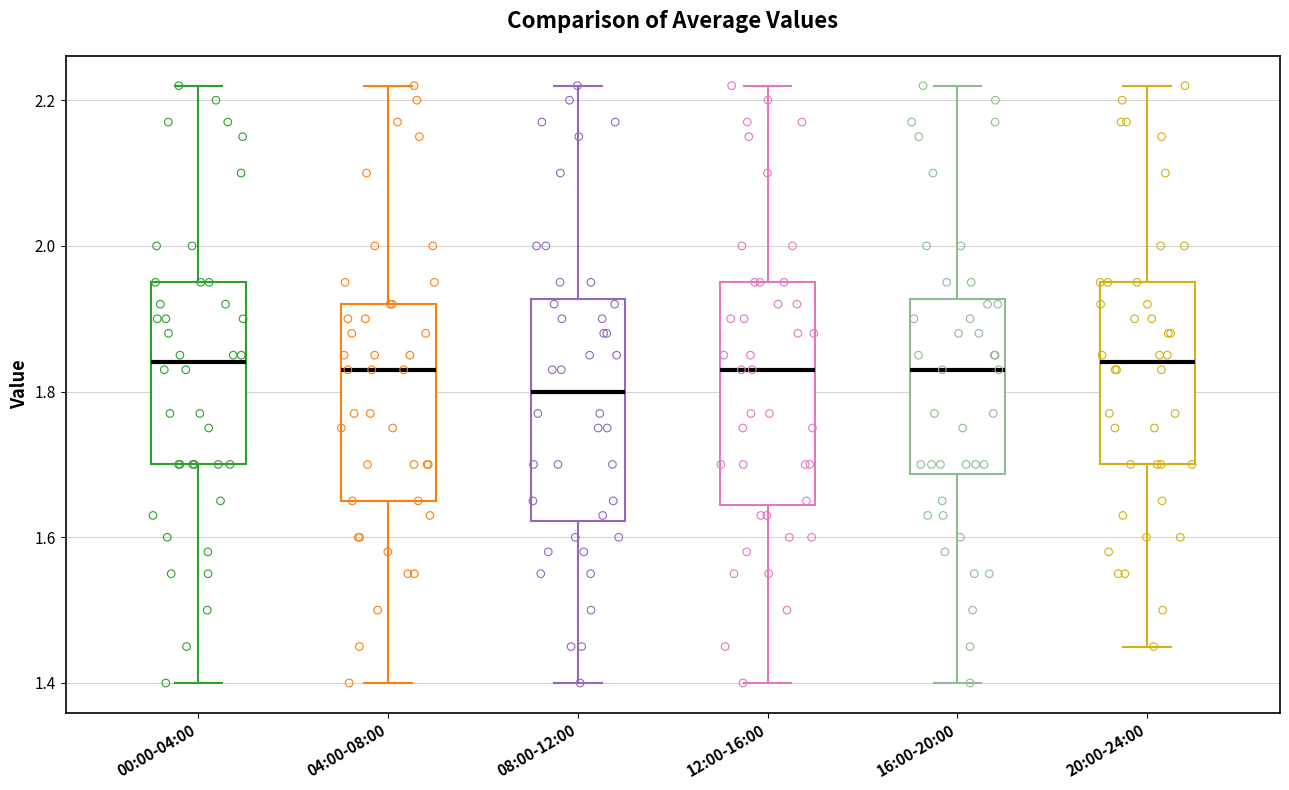

Which box's median line is the lowest?

08:00-12:00